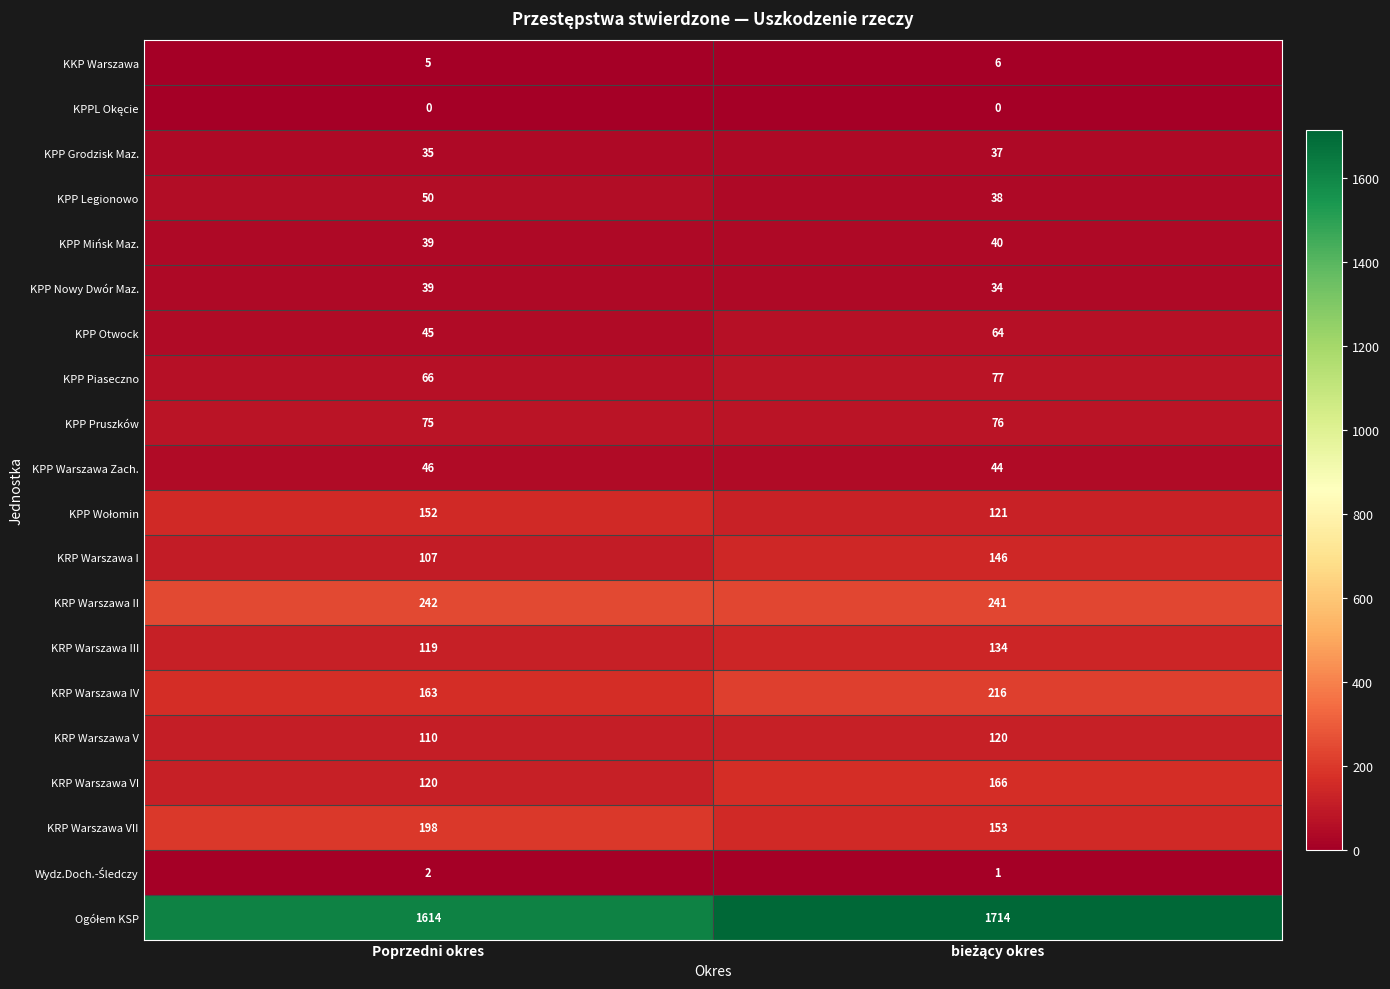

What is the difference between the maximum and minimum values in the KRP Warszawa IV series?

53